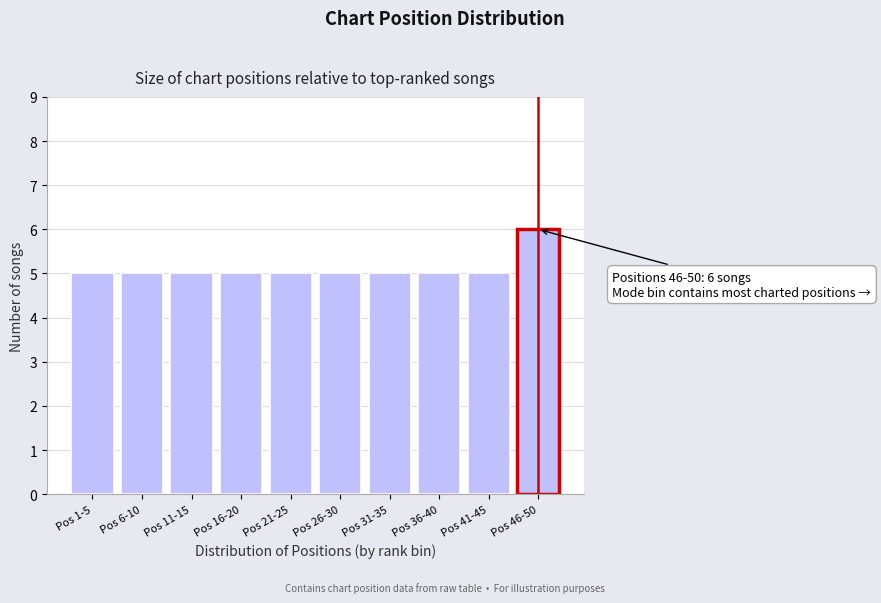

Reading left to right, transcribe all the data shown in this chart.

5	5	5	5	5	5	5	5	5	6